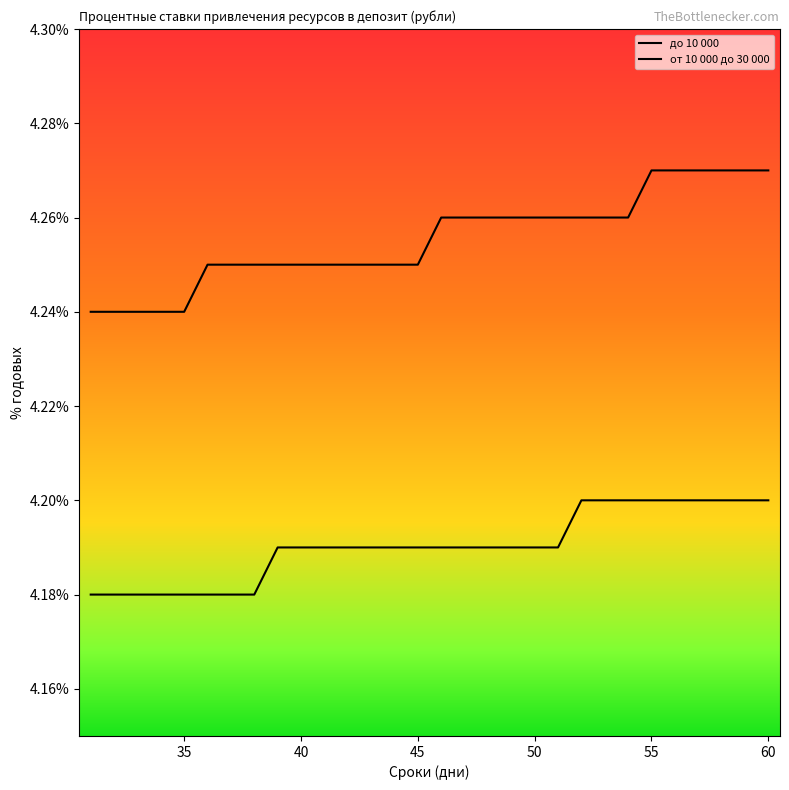

Reading left to right, transcribe all the data shown in this chart.

до 10 000: 4.2	4.2	4.2	4.2	4.2	4.2	4.2	4.2	4.2	4.2	4.2	4.2	4.2	4.2	4.2	4.2	4.2	4.2	4.2	4.2	4.2	4.2	4.2	4.2	4.2	4.2	4.2	4.2	4.2	4.2
от 10 000 до 30 000: 4.2	4.2	4.2	4.2	4.2	4.2	4.2	4.2	4.2	4.2	4.2	4.2	4.2	4.2	4.2	4.3	4.3	4.3	4.3	4.3	4.3	4.3	4.3	4.3	4.3	4.3	4.3	4.3	4.3	4.3